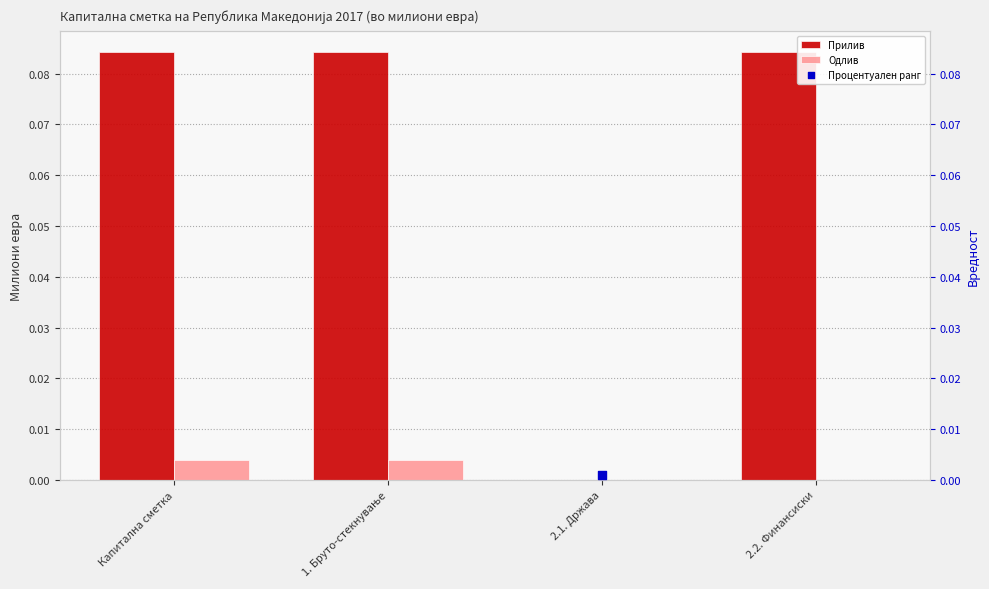

True or false: Одлив has a value of 0.0 at 2.1. Држава.

True